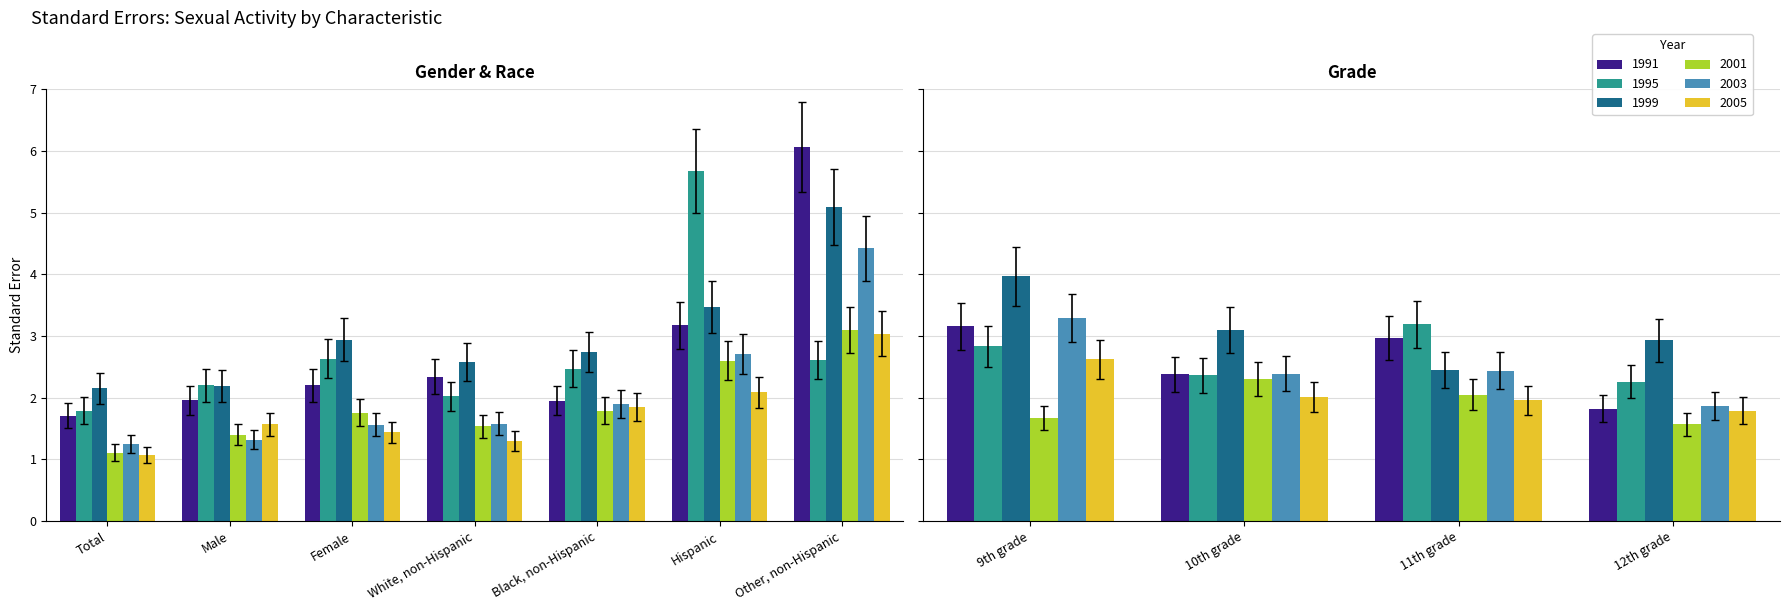

Is it true that 1995 equals 2.3 at 12th grade?

True